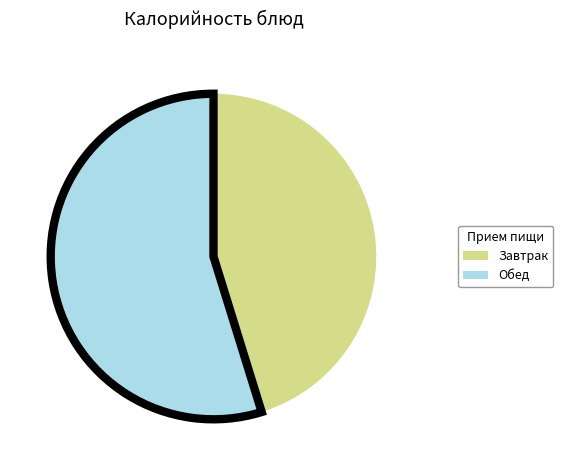

Does any single category account for the majority?

Yes